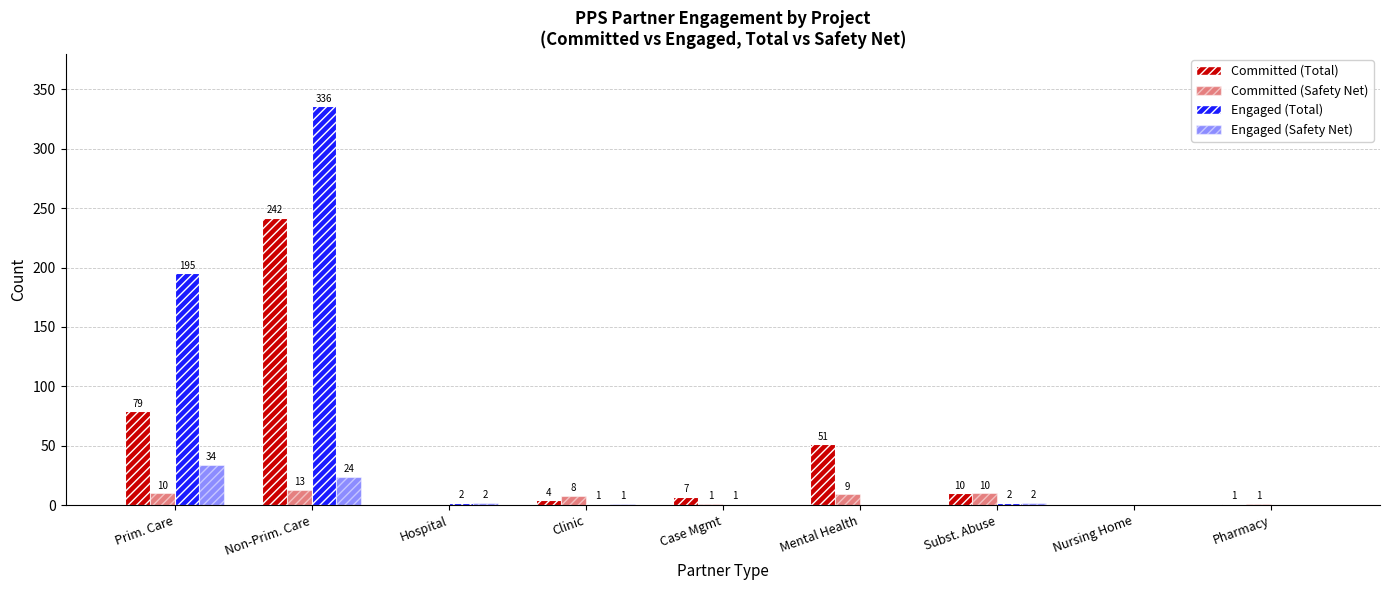

Are the bars horizontal?

No